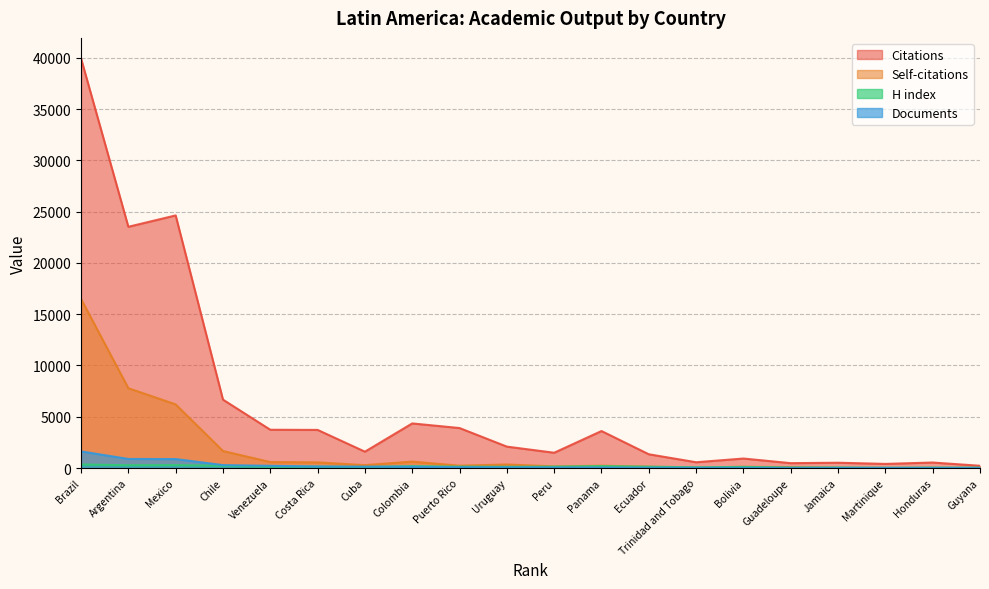

What is the smallest value displayed?

4